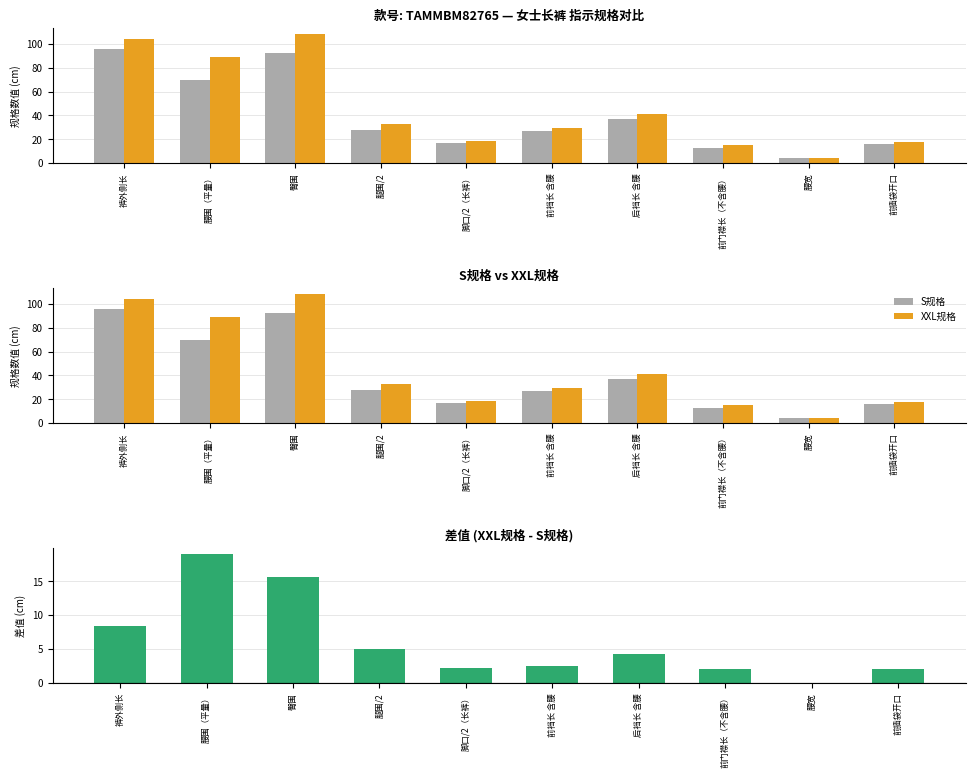

Which category has the highest value in the XXL - S 差值 series?

腰围（平量）